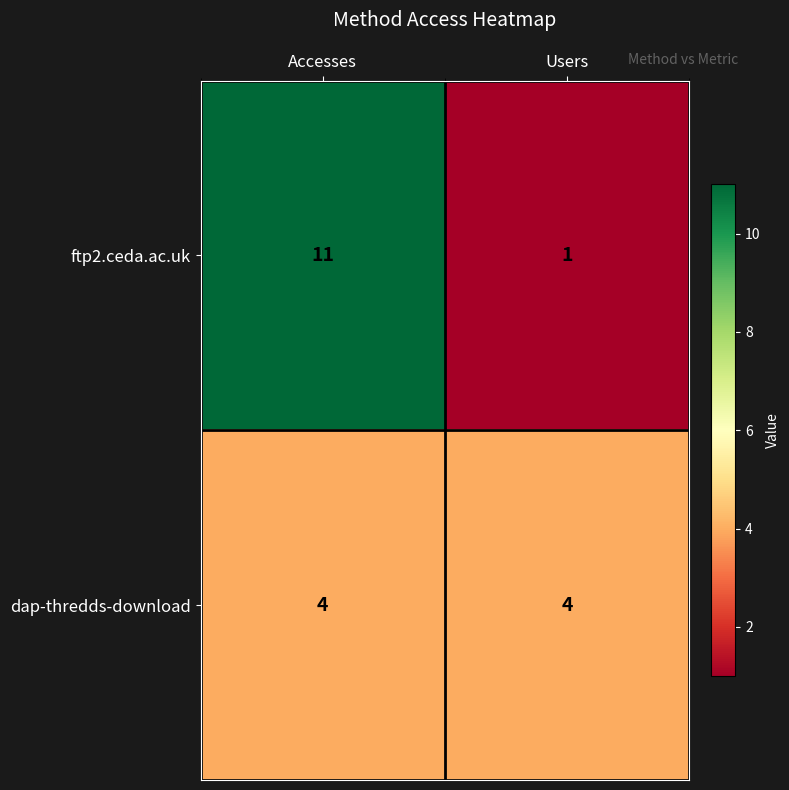

Which label corresponds to the largest value in the chart?

Accesses